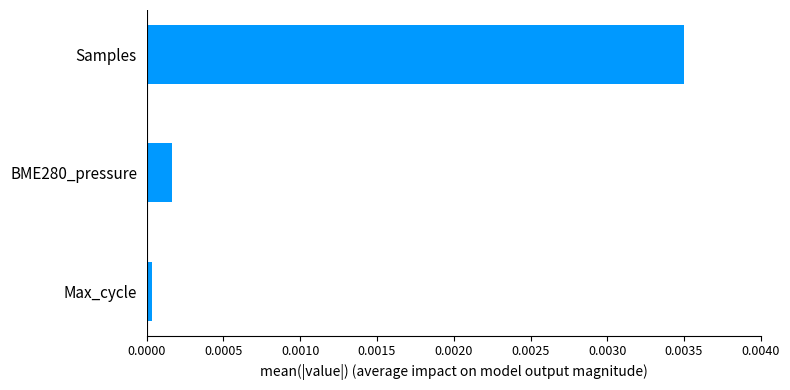

Rank the categories by value from lowest to highest.

Max_cycle, BME280_pressure, Samples